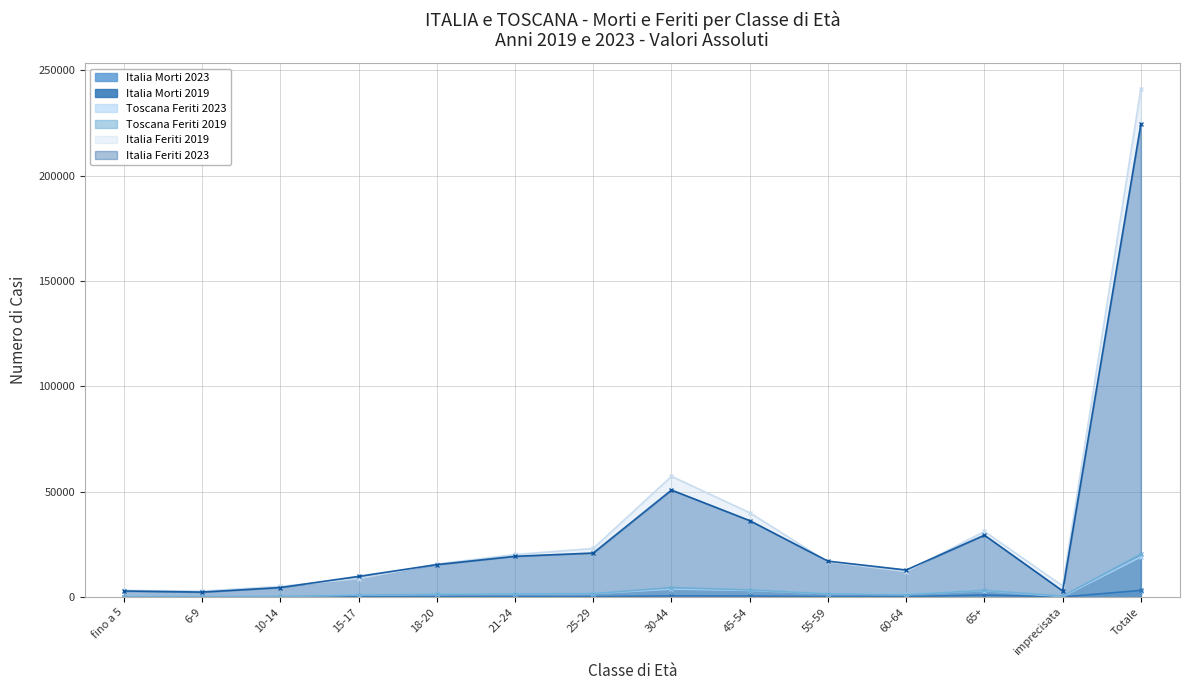

The value of Italia Morti 2019 at 6-9 is 2. True or false?

False